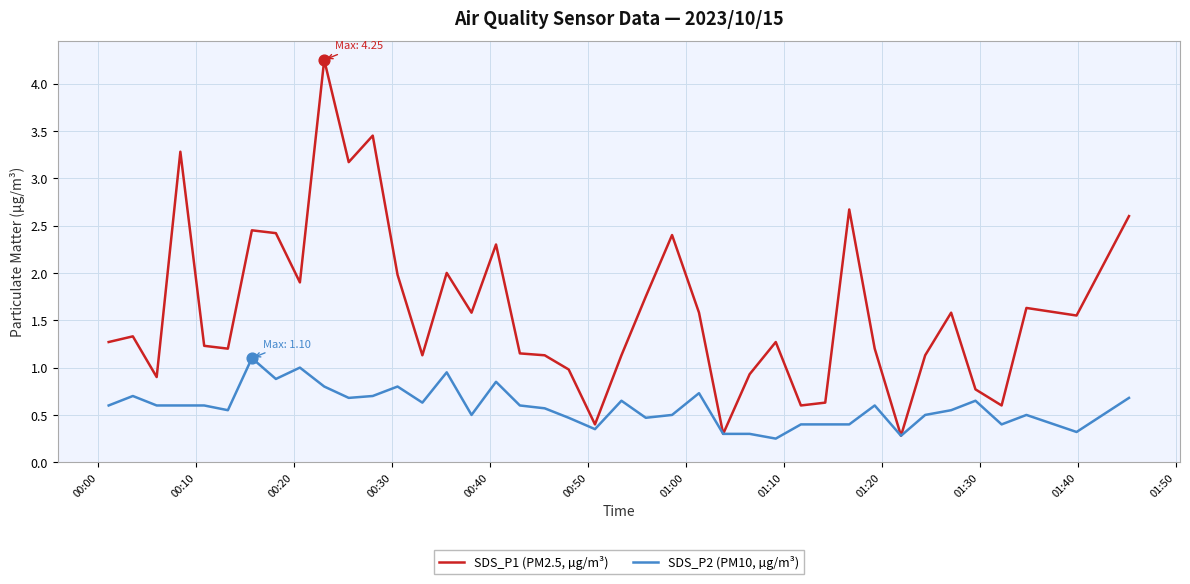

Which series has the largest total across all categories?

SDS_P1 (PM2.5, µg/m³)